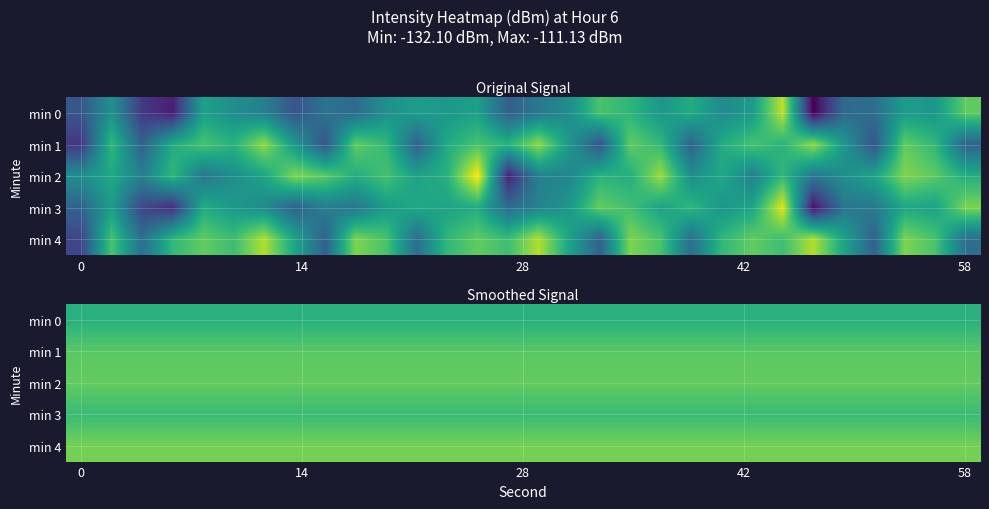

At how many categories does at least one series exceed -116?

30